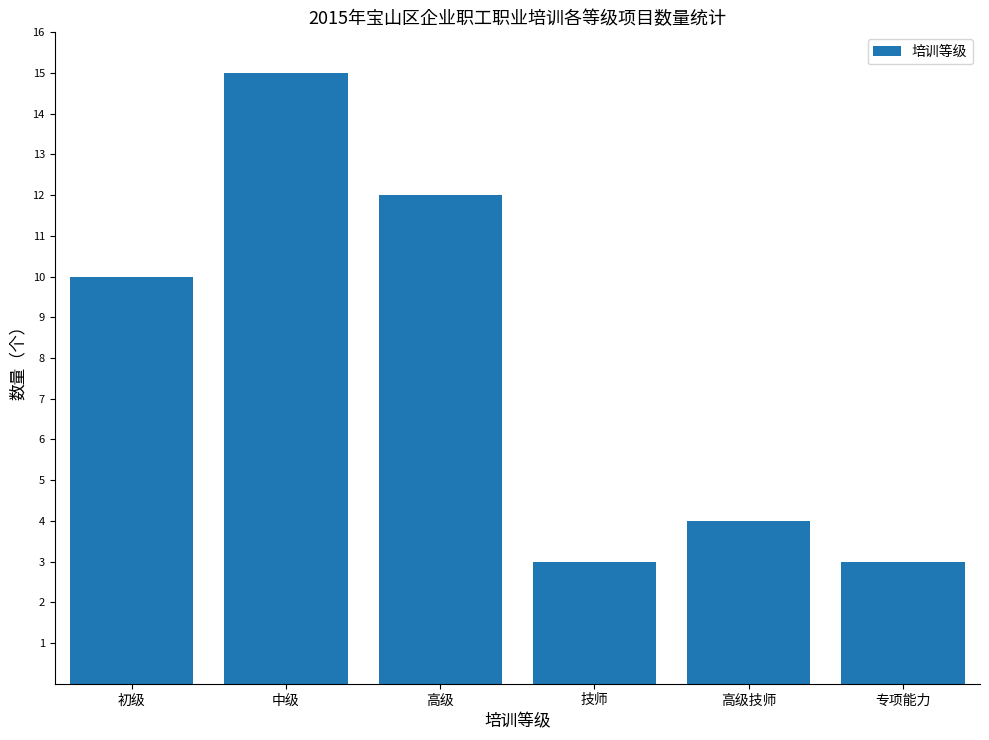

Where is the data nearest to the value 9?

初级